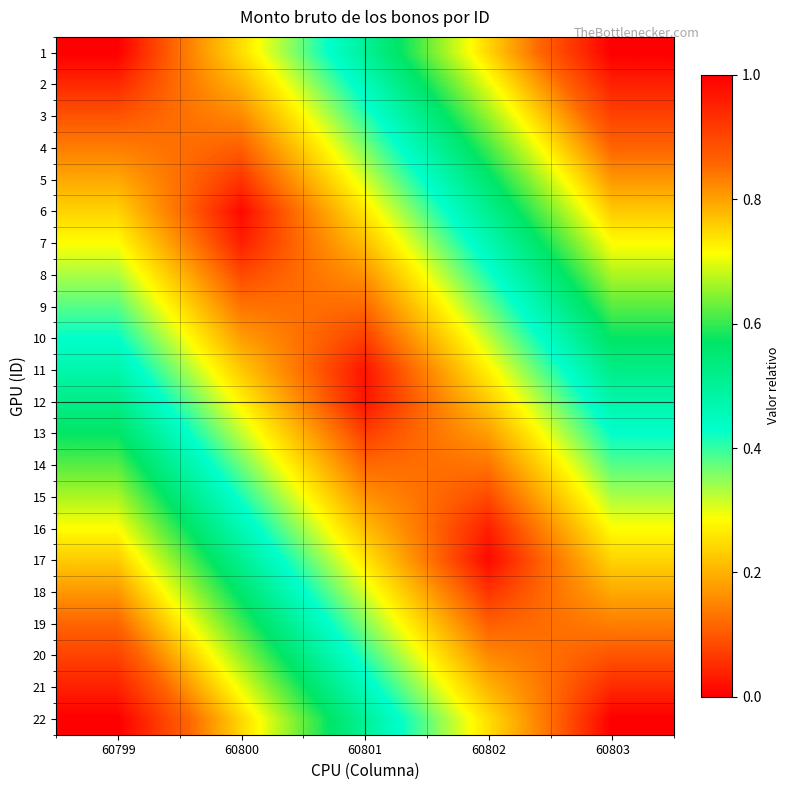

Which label corresponds to the largest value in the chart?

60803